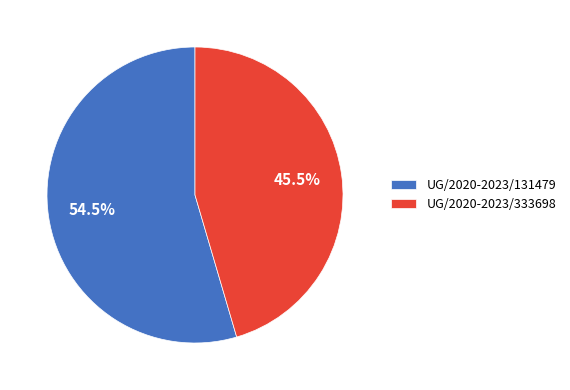

What is the majority slice?

UG/2020-2023/131479